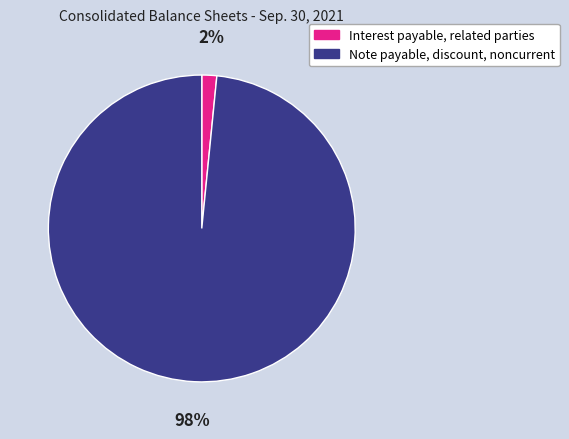

To the nearest percent, what portion does Note payable, discount, noncurrent represent?

98%